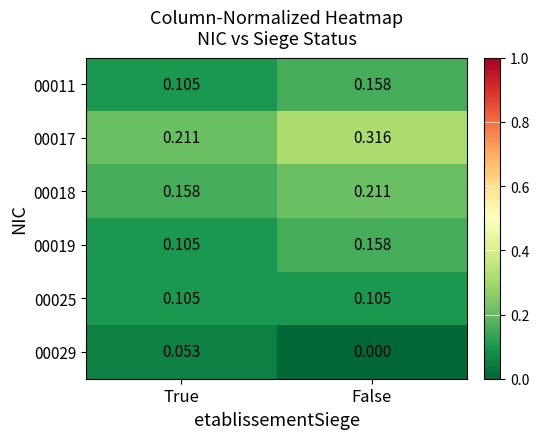

Is the value of 00017 at False greater than the value of 00019 at True?

Yes